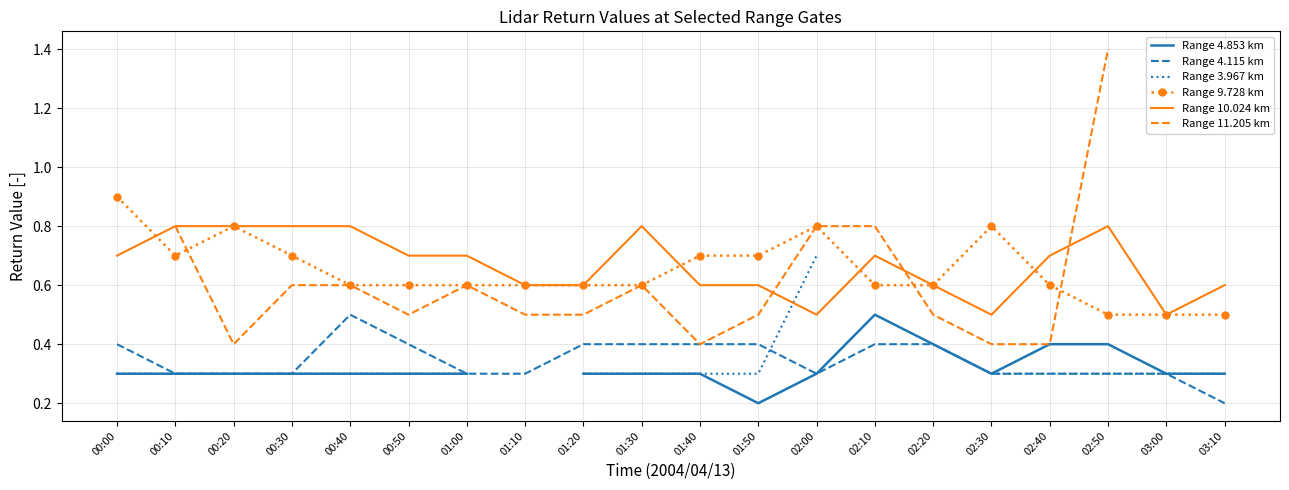

True or false: Range 4.115 km and Range 10.024 km intersect in this chart.

False